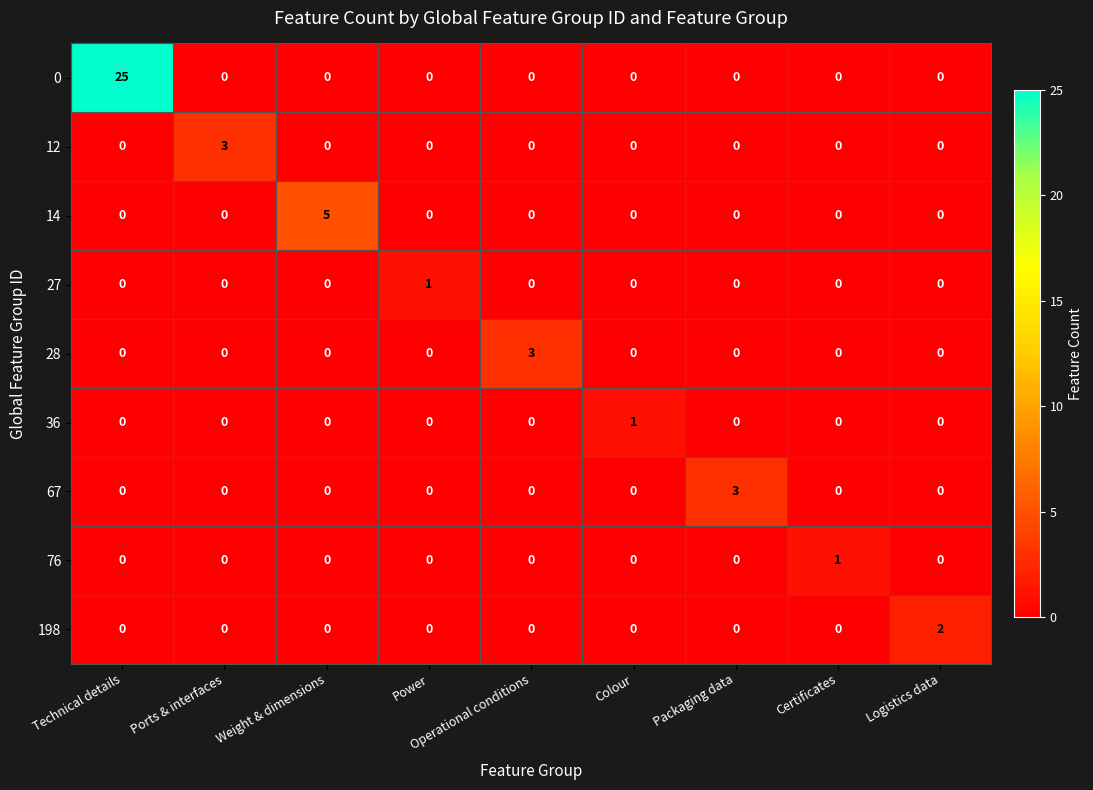

At which category is the sum across all series the highest?

Technical details